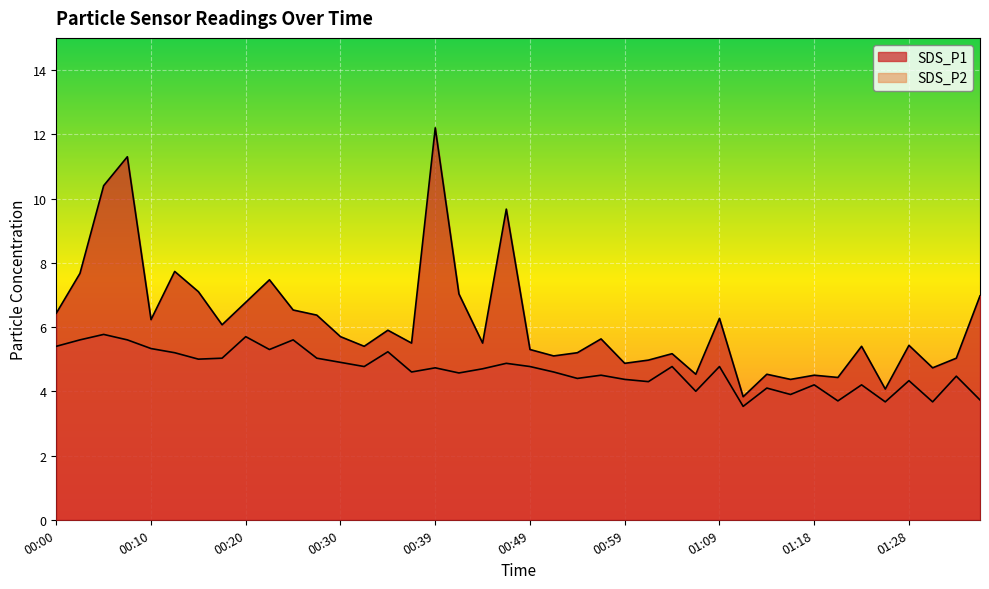

At which category does the chart reach its peak across all series?

00:39